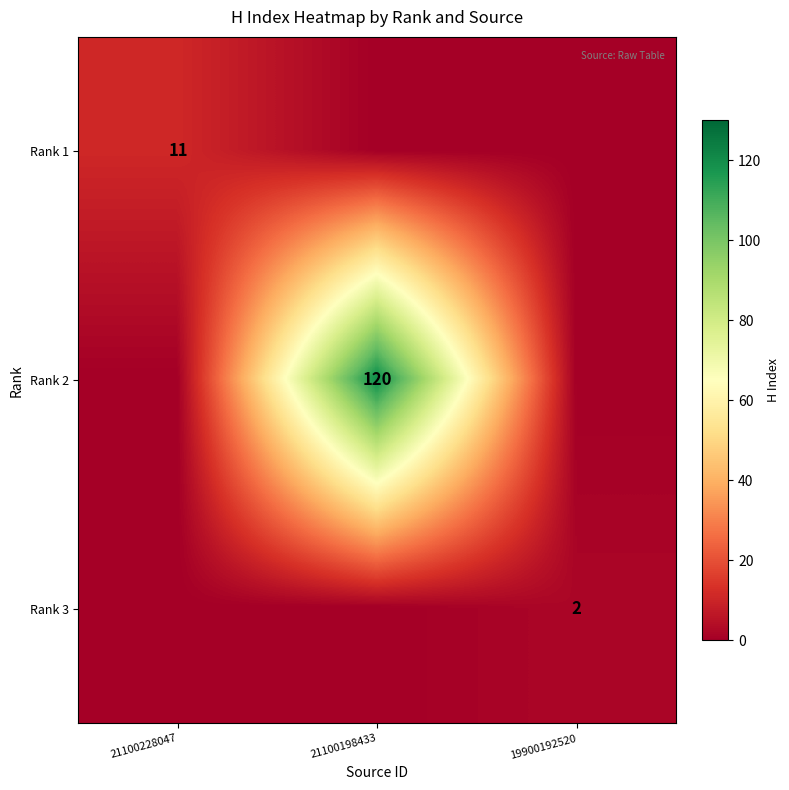

Is the value of Rank 1 at 21100228047 greater than the value of Rank 2 at 21100198433?

No